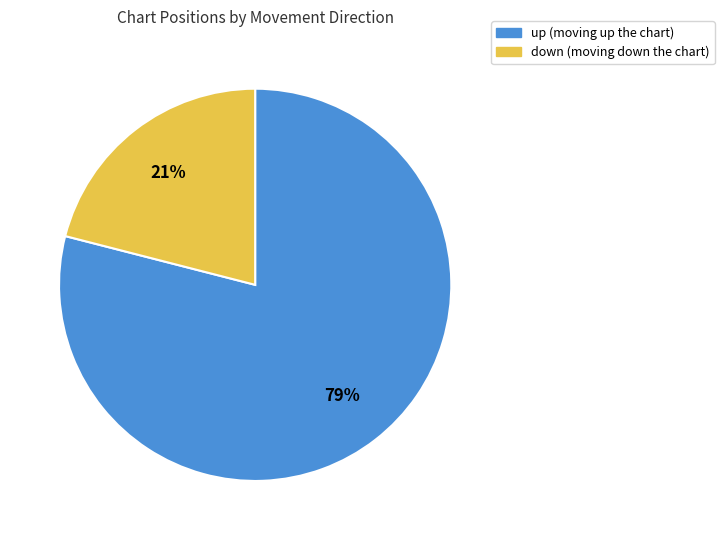

Combined, do up and down account for over 50%?

Yes